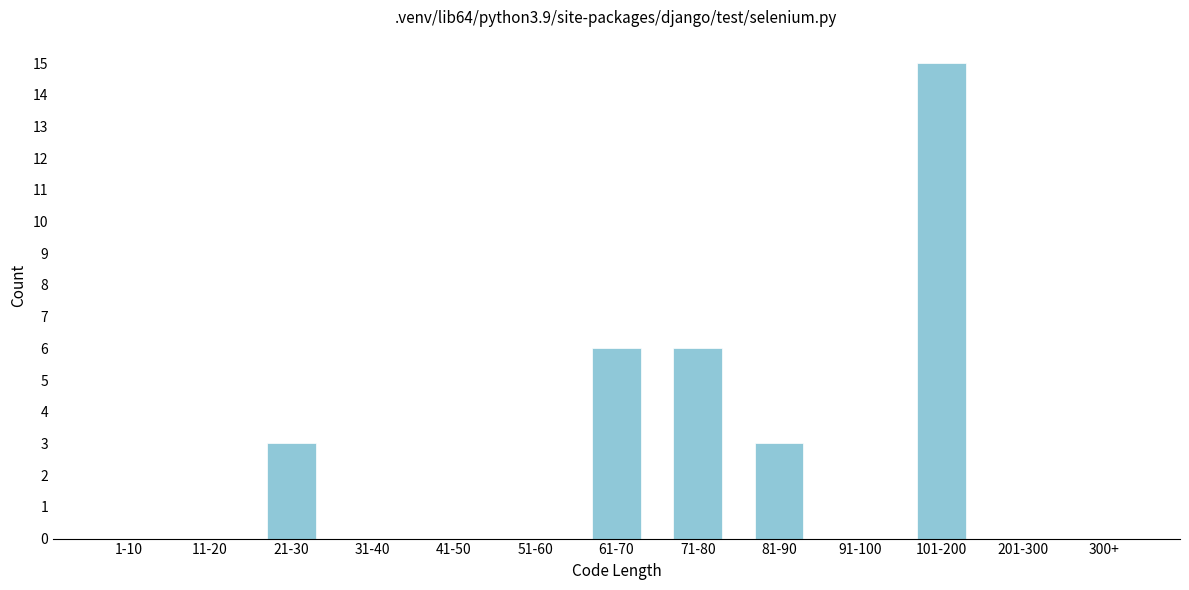

Reading left to right, transcribe all the data shown in this chart.

1-10=0	11-20=0	21-30=3	31-40=0	41-50=0	51-60=0	61-70=6	71-80=6	81-90=3	91-100=0	101-200=15	201-300=0	300+=0